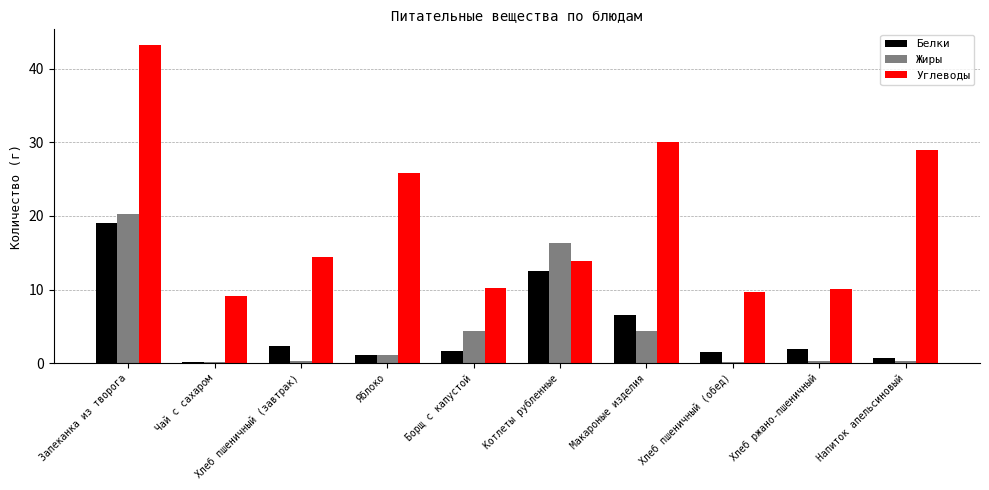

At which category is the sum across all series the highest?

Запеканка из творога